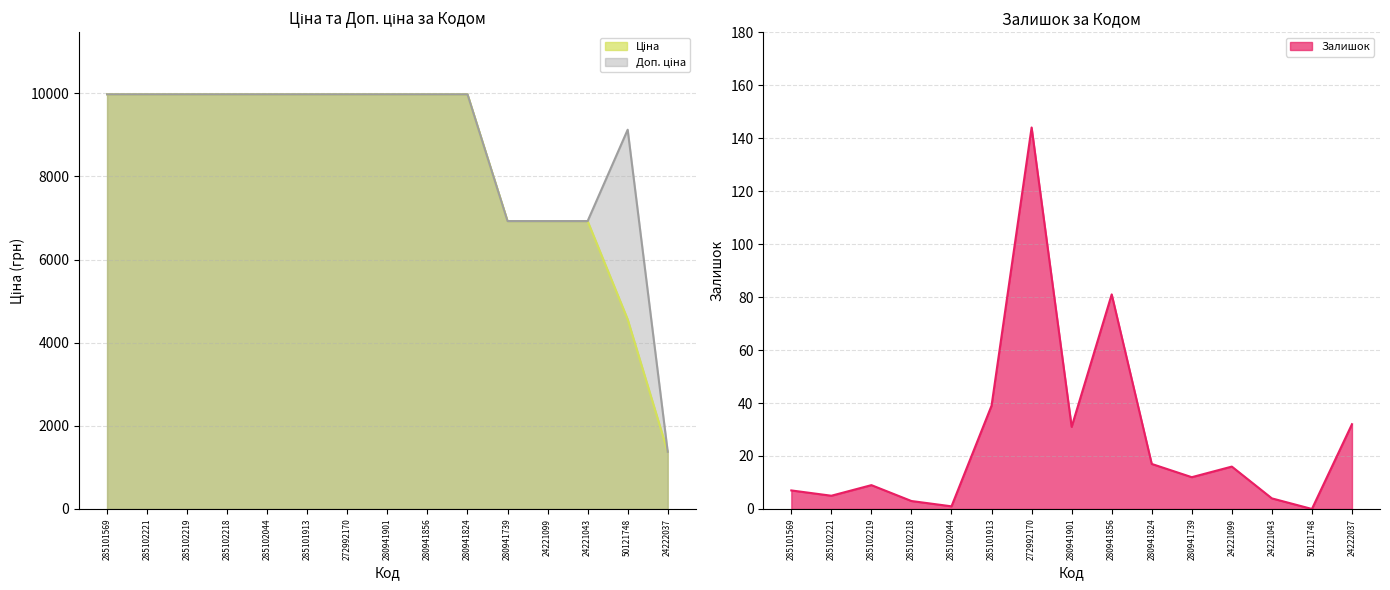

What is the average value of the Ціна series?

8430.9